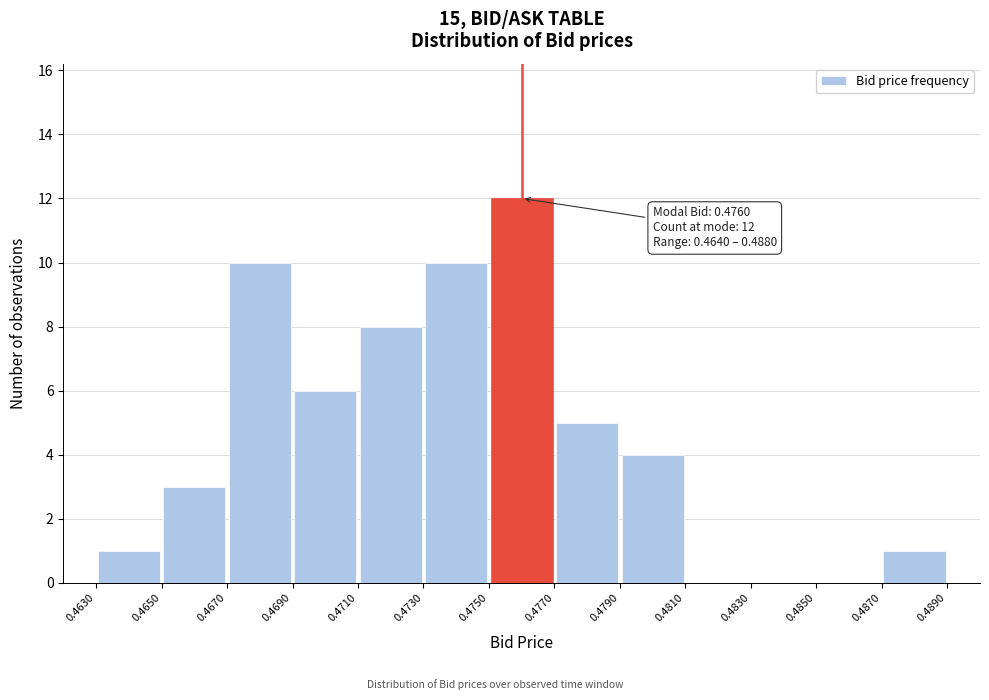

Over which range of the x-axis is the bar tallest?

0.4750 to 0.4770